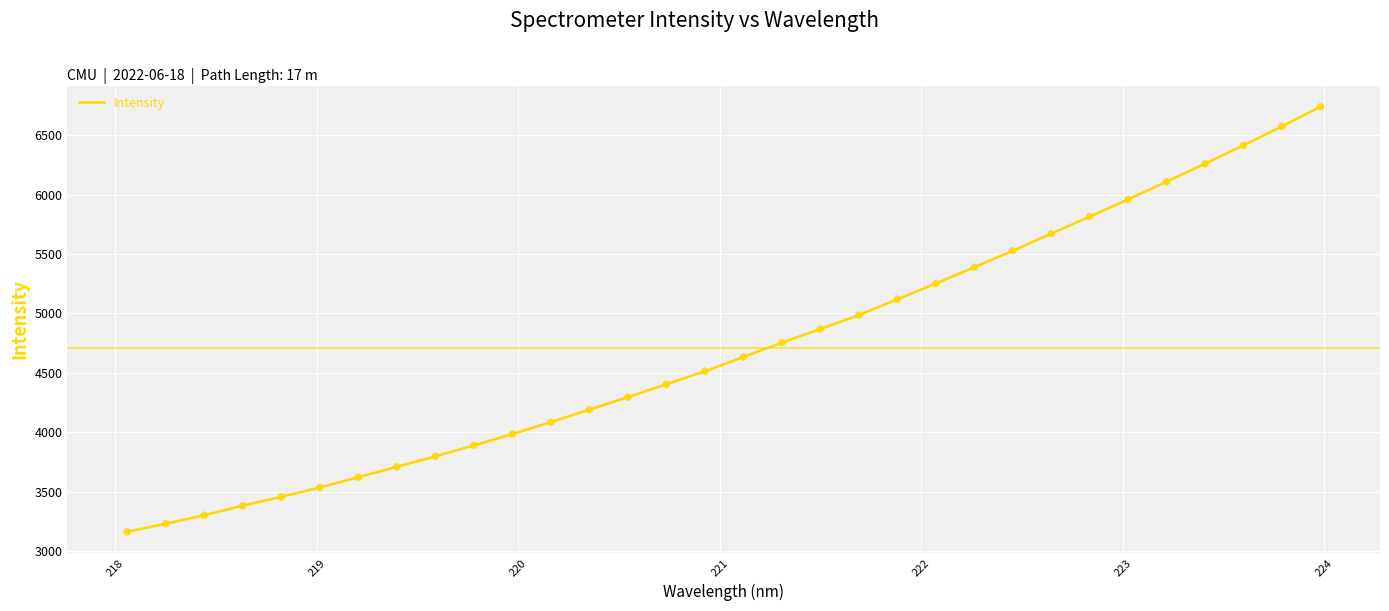

What is the difference between the maximum and minimum values?

3578.1